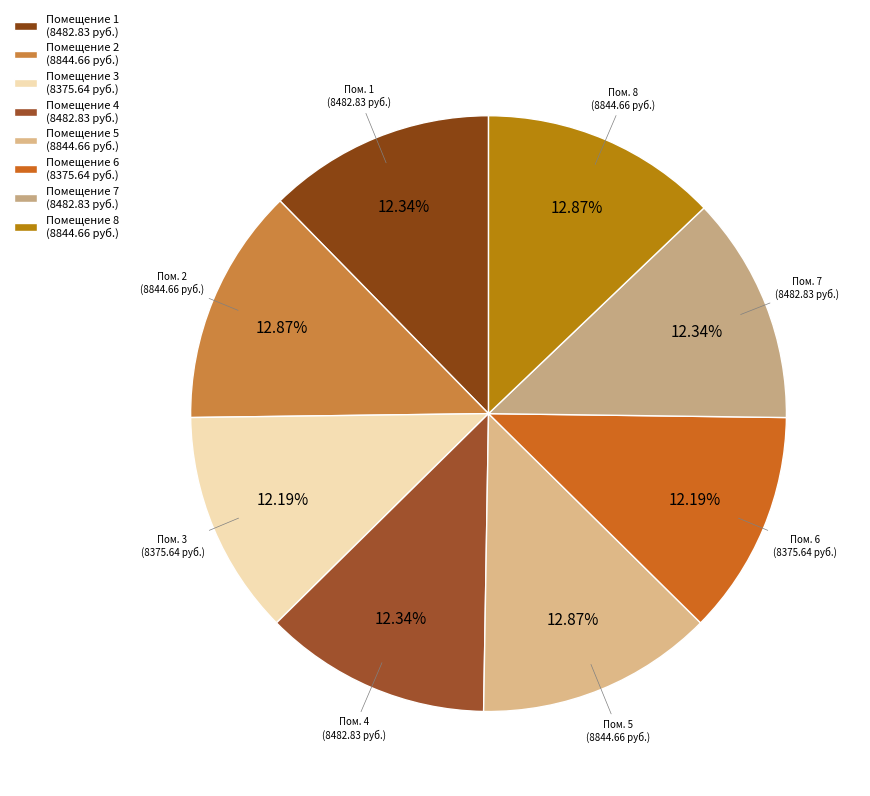

Is there any slice that represents more than half of the pie?

No